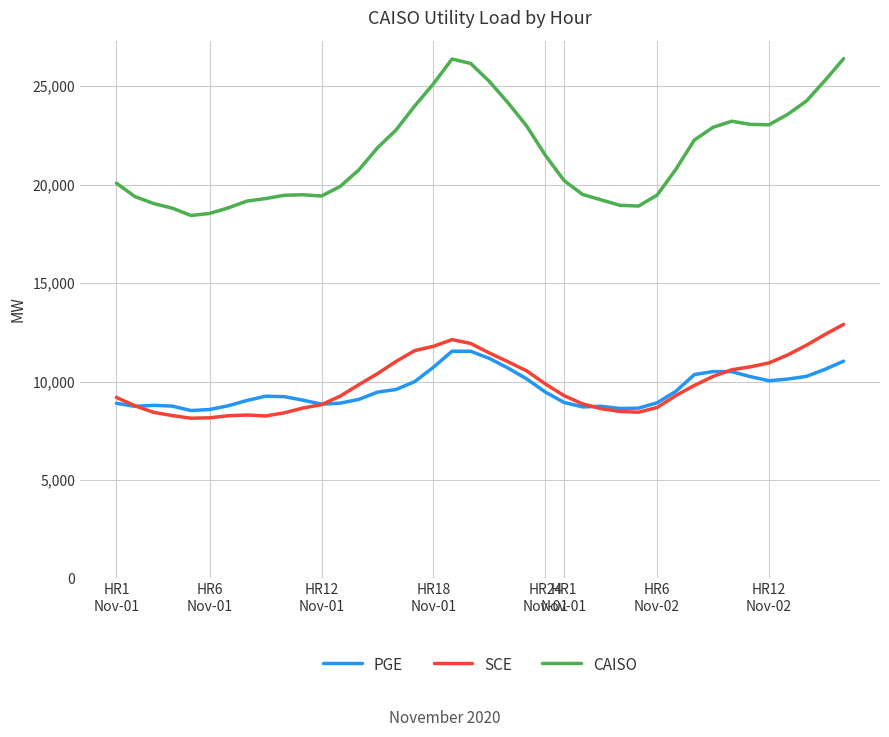

Which series has the widest spread of values?

CAISO